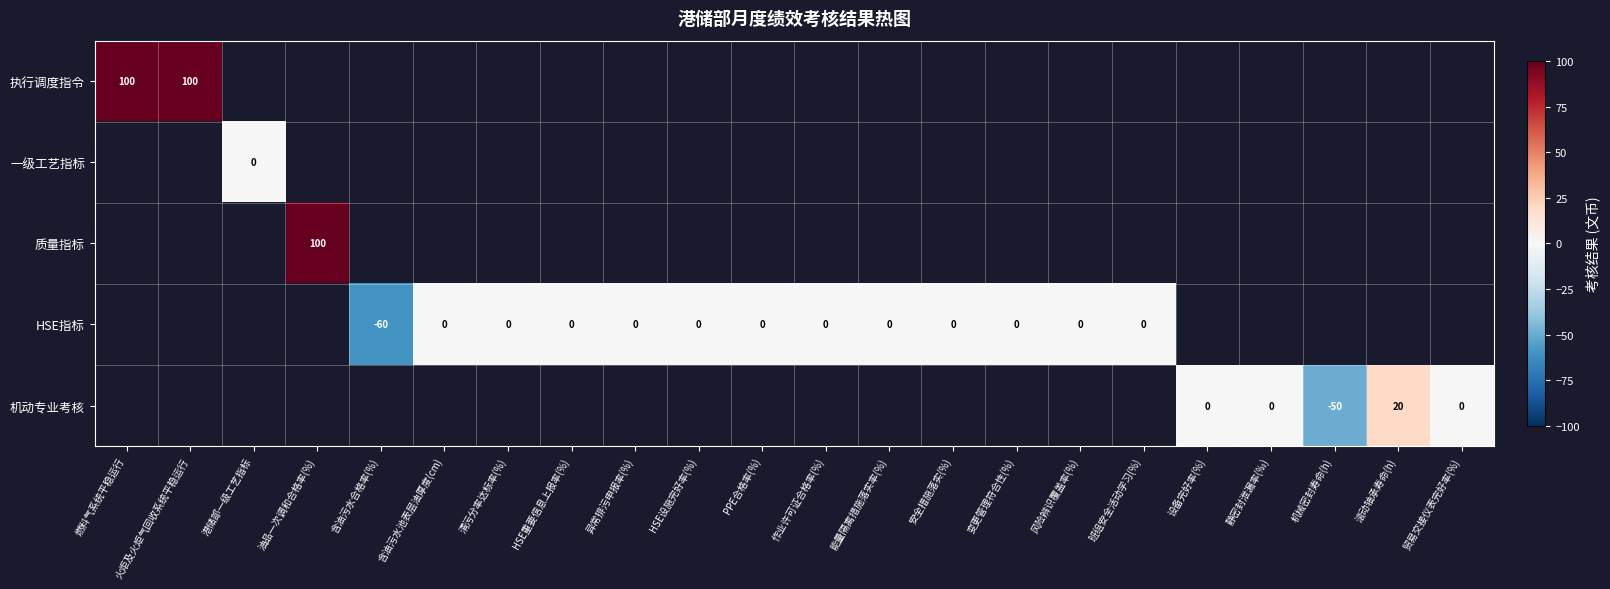

At how many categories does at least one series exceed 96?

3